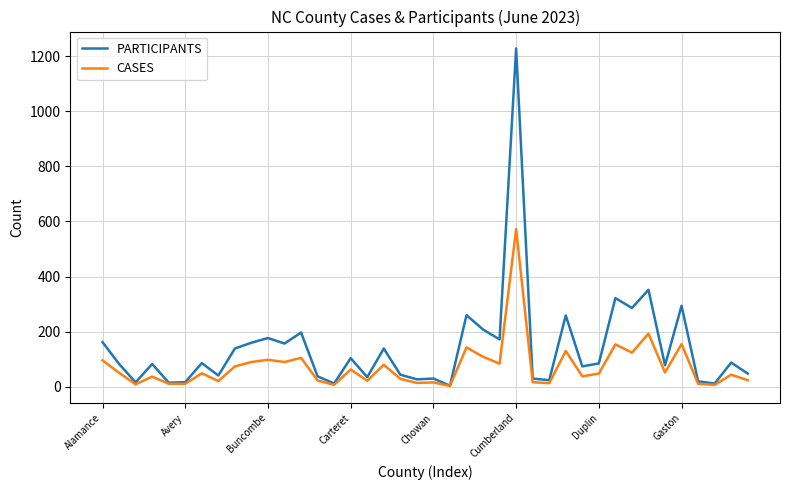

Which series has the widest spread of values?

PARTICIPANTS